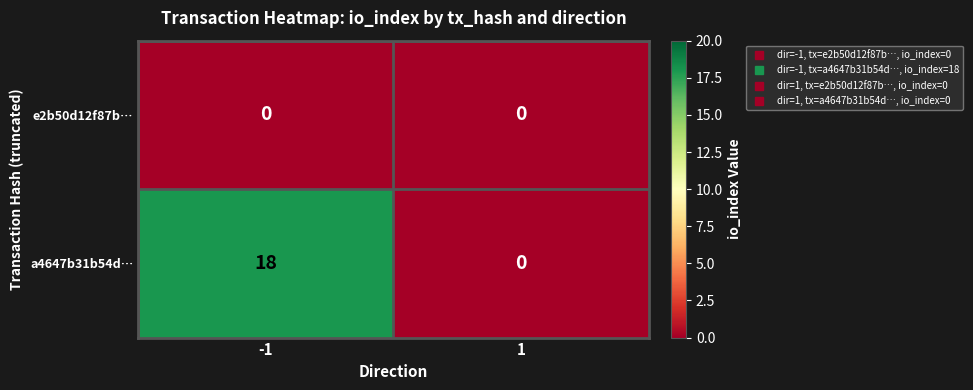

Count the number of data series in this chart.

2